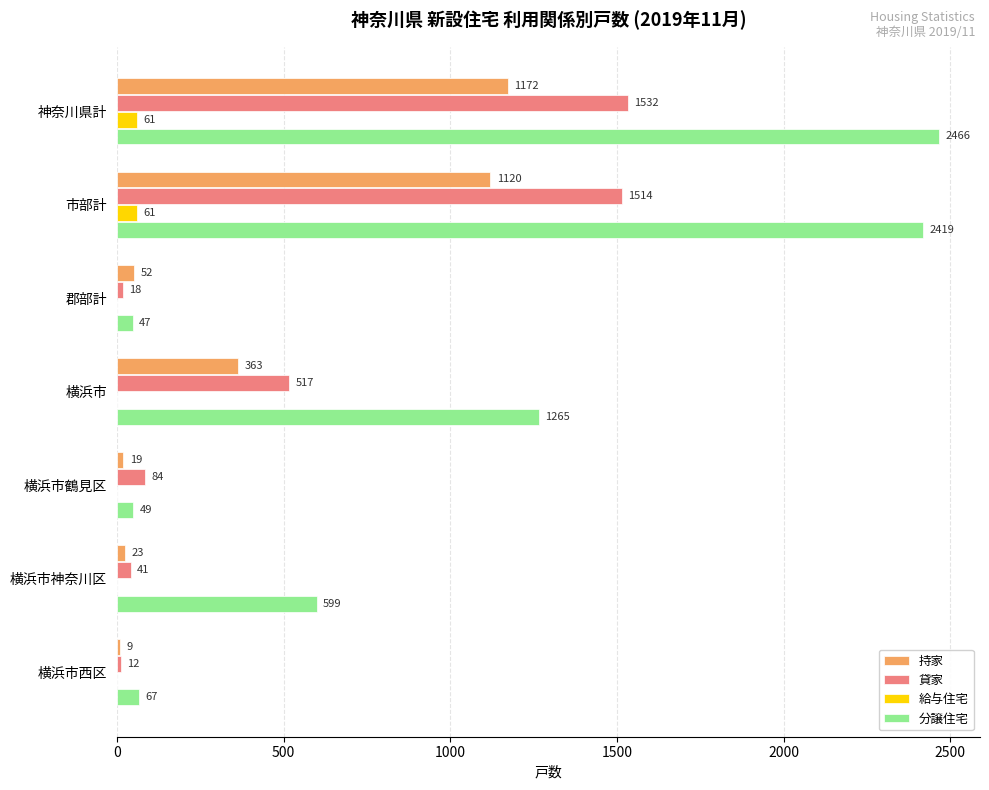

Where is 持家 nearest to the value 590?

横浜市